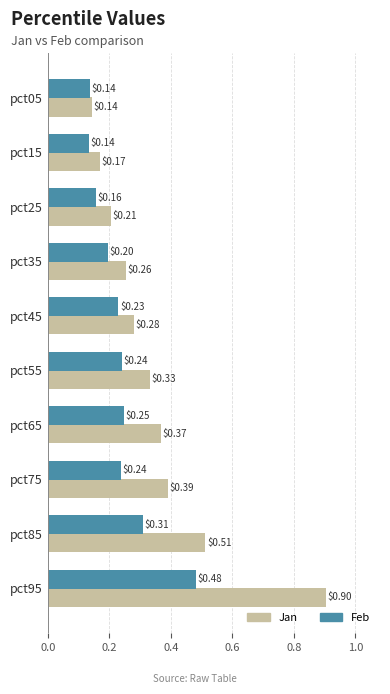

Which series has the largest range (max minus min)?

Jan